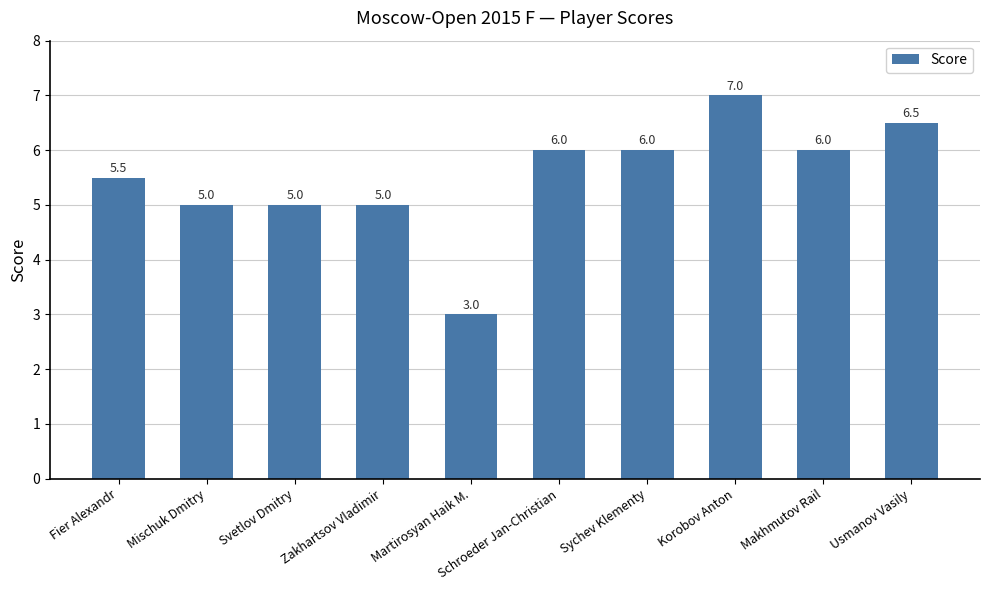

Reading left to right, extract all data points from this chart.

5.5	5.0	5.0	5.0	3.0	6.0	6.0	7.0	6.0	6.5